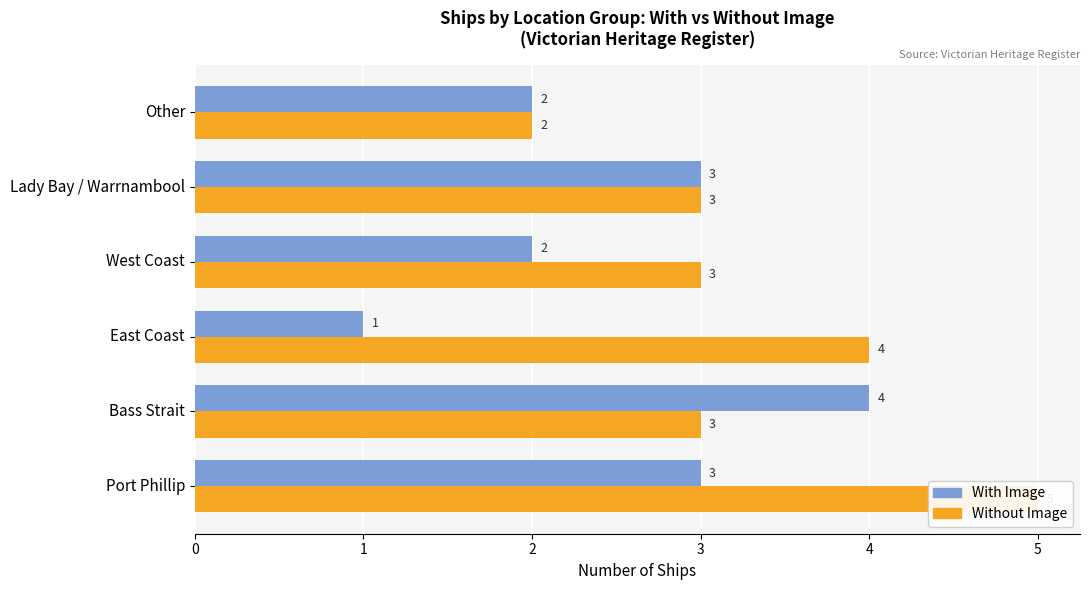

How many series are shown in this chart?

2